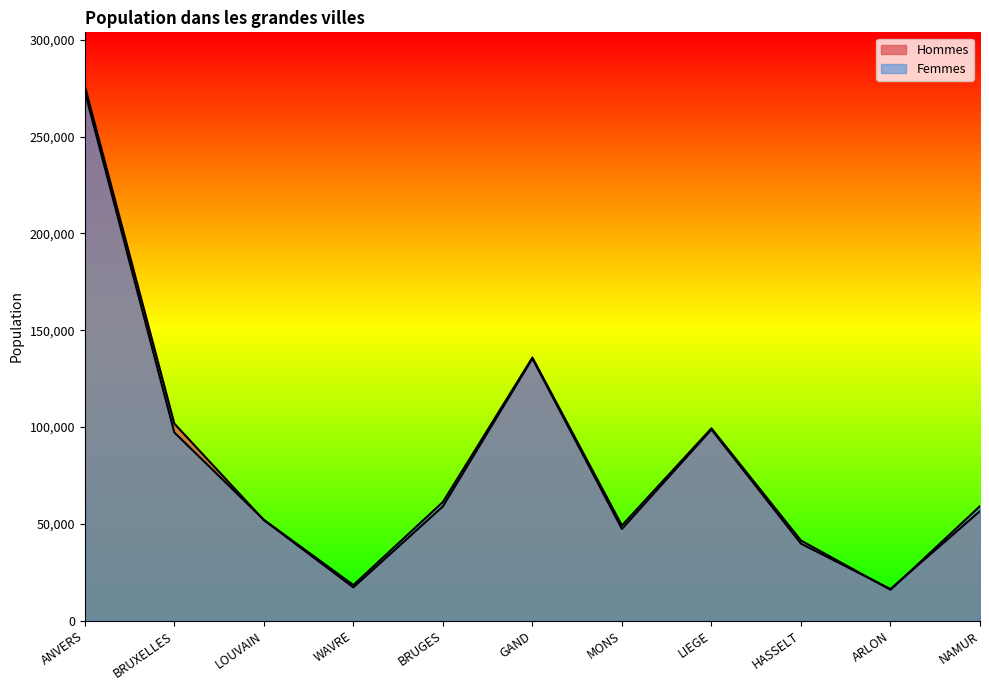

Reading right to left, transcribe all the data shown in this chart.

Hommes: NAMUR=56612	ARLON=16324	HASSELT=39770	LIEGE=98709	MONS=47357	GAND=135374	BRUGES=58993	WAVRE=17170	LOUVAIN=51952	BRUXELLES=101789	ANVERS=276247
Femmes: NAMUR=59143	ARLON=15929	HASSELT=41395	LIEGE=99325	MONS=49163	GAND=135881	BRUGES=61265	WAVRE=18392	LOUVAIN=52105	BRUXELLES=97212	ANVERS=273331